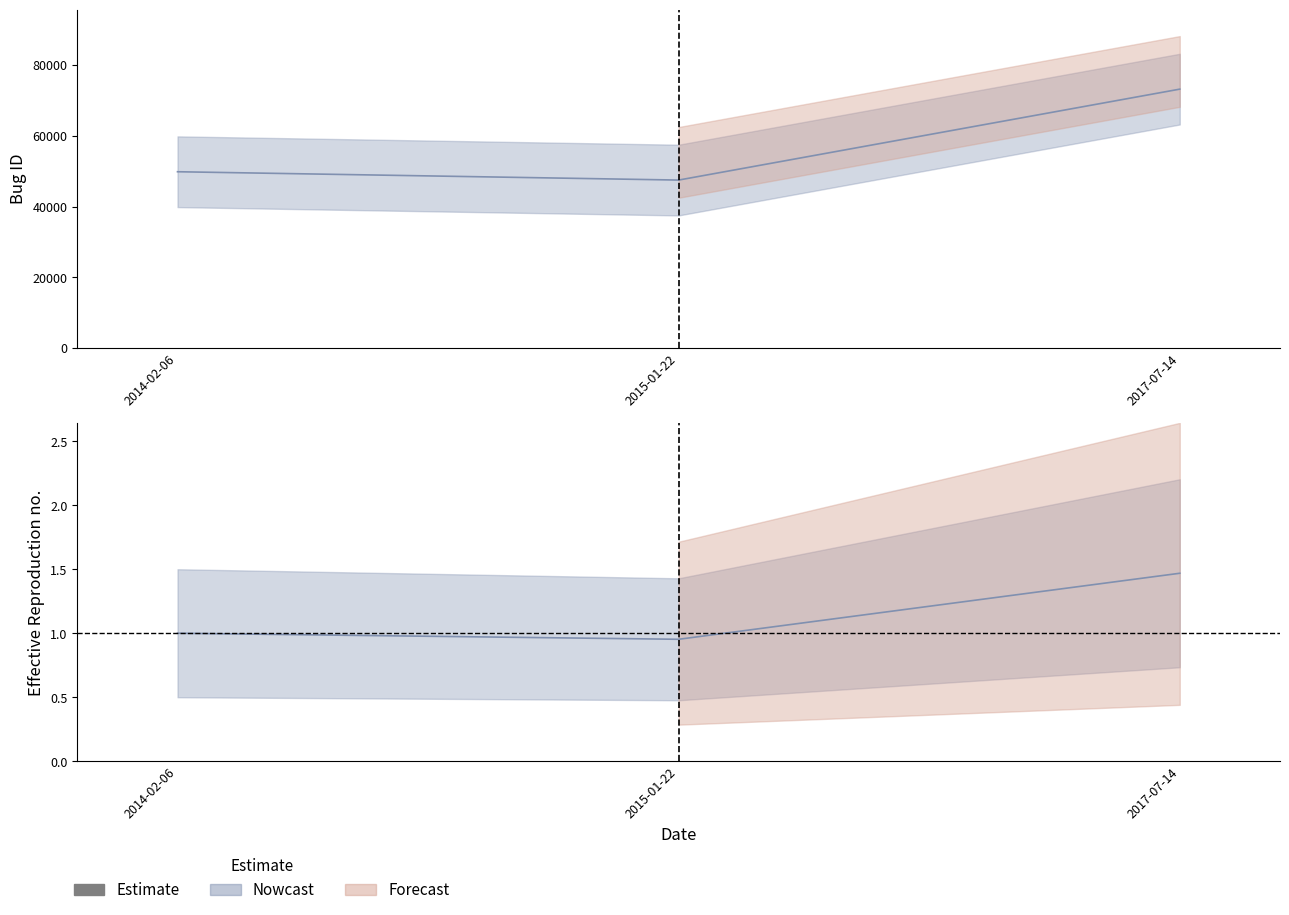

What is the change in value from 2014-02-06 to 2017-07-14?

+0.5